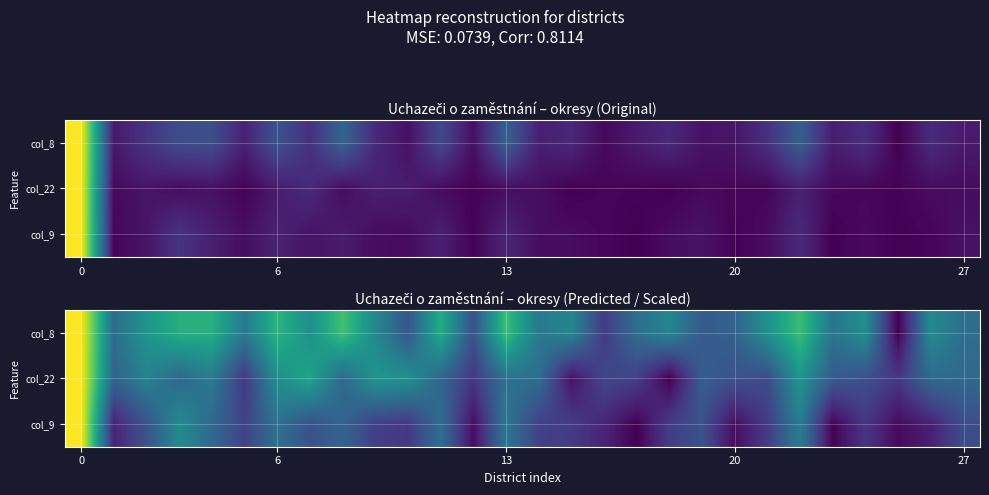

At how many categories does at least one series exceed 0?

28